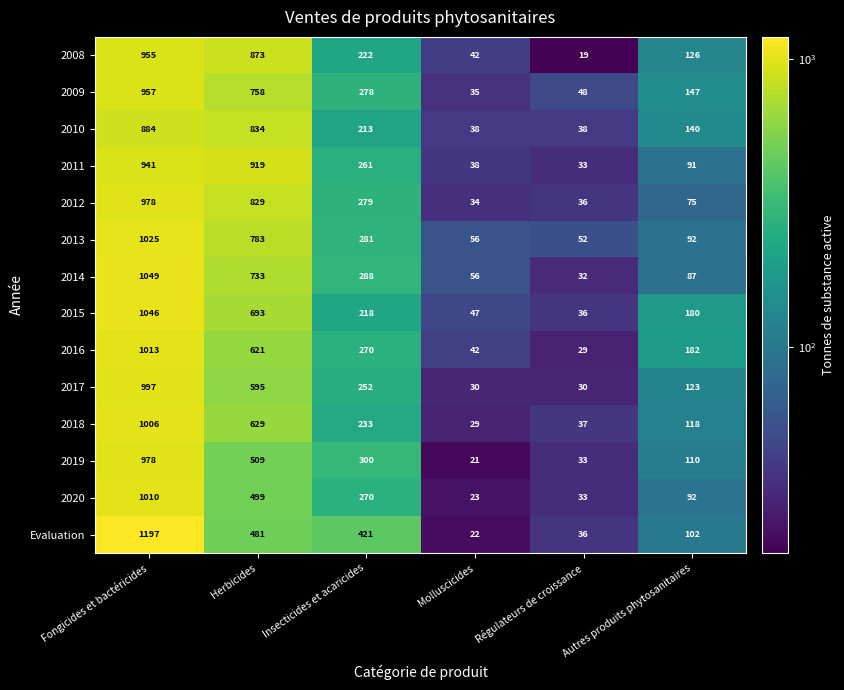

True or false: 2012 has a value of 829 at Herbicides.

True